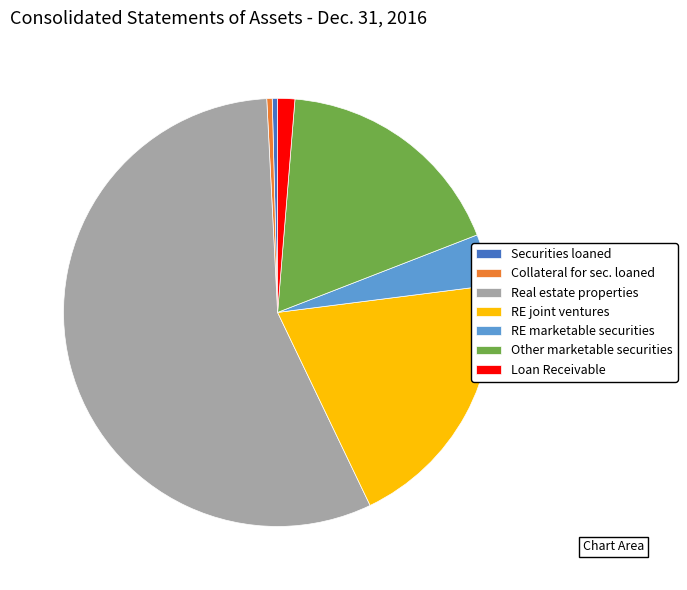

True or false: Real estate properties accounts for 56% of the total.

True